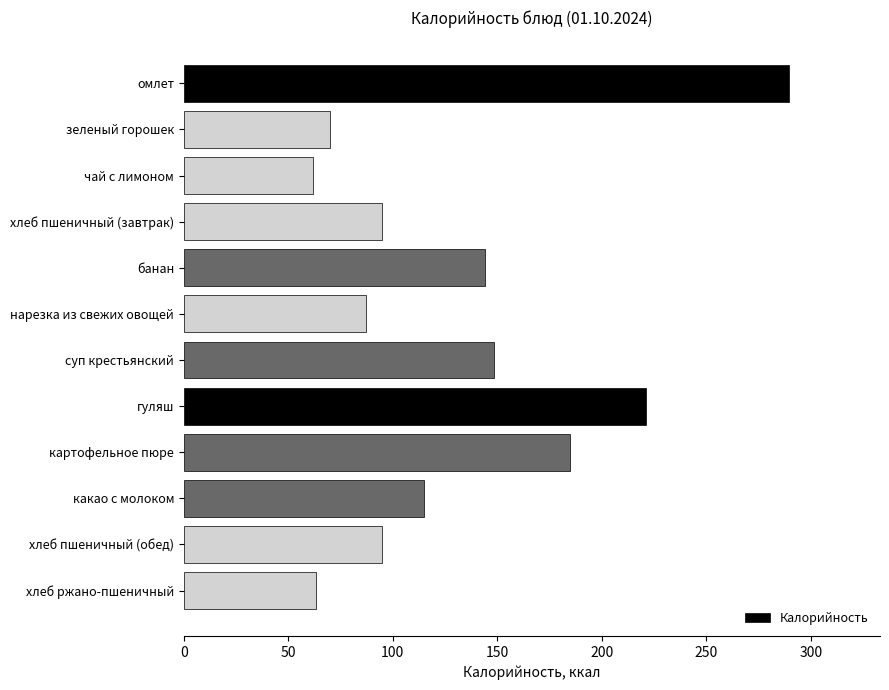

Does the chart contain stacked bars?

No